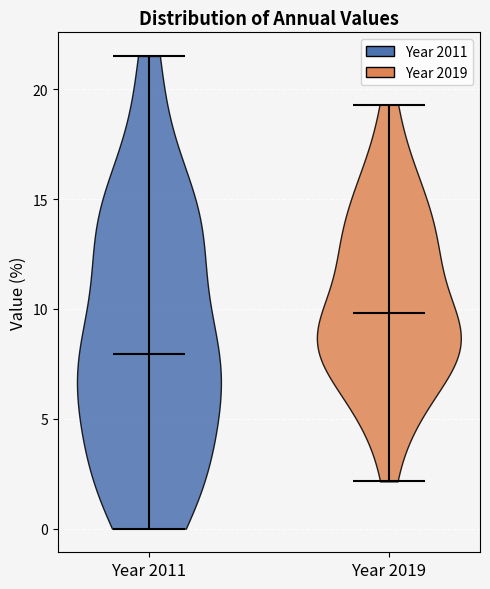

Which violin has the lowest median line?

Year 2011